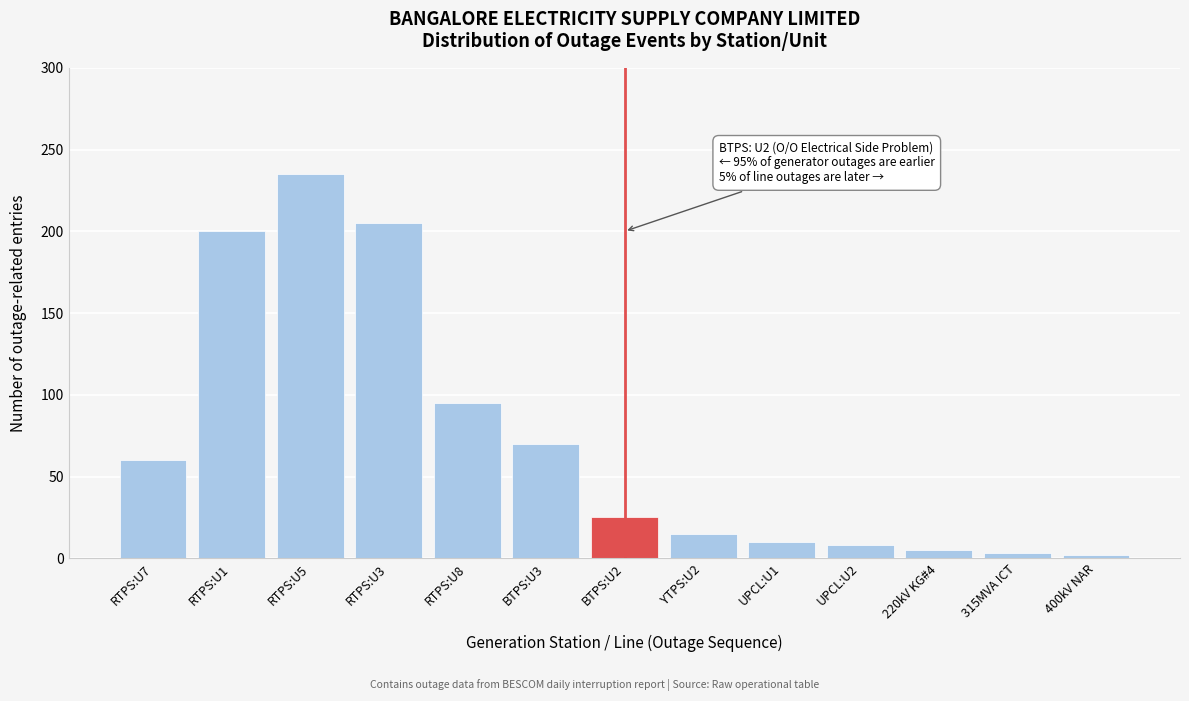

The value at BTPS:U3 is 31. True or false?

False